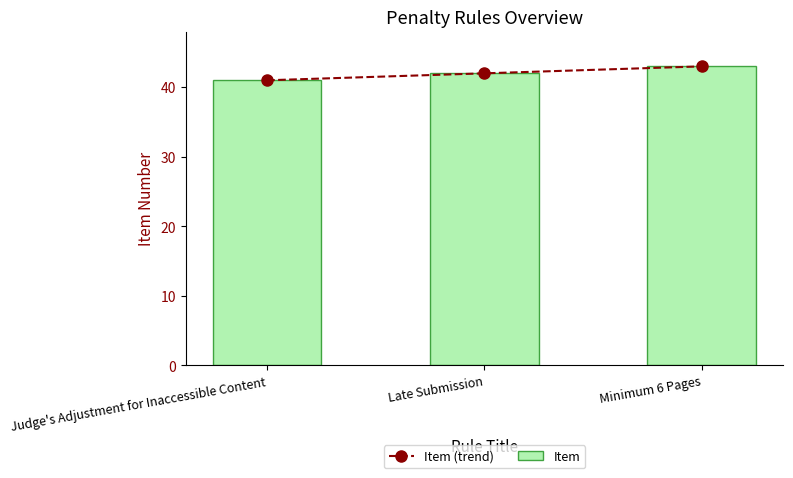

At which category does the chart reach its minimum across all series?

Judge's Adjustment for Inaccessible Content